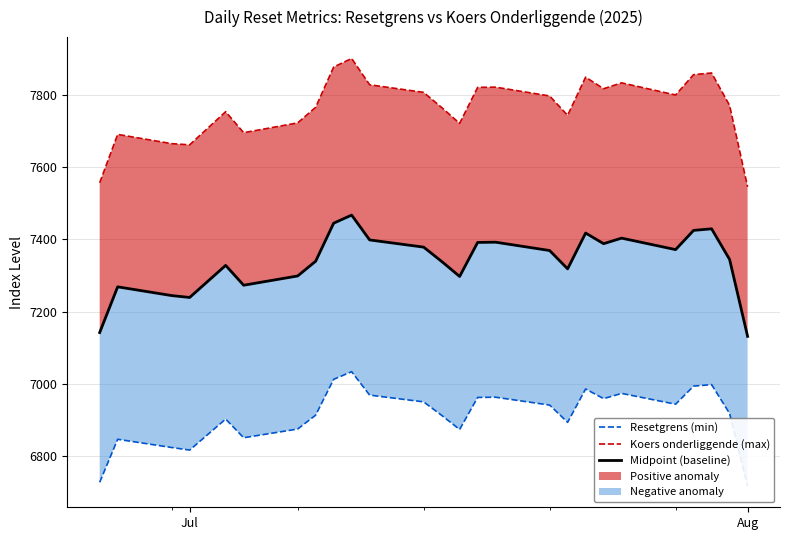

Is the value of Resetgrens (min) at Aug greater than the value of Midpoint (baseline) at Aug?

No